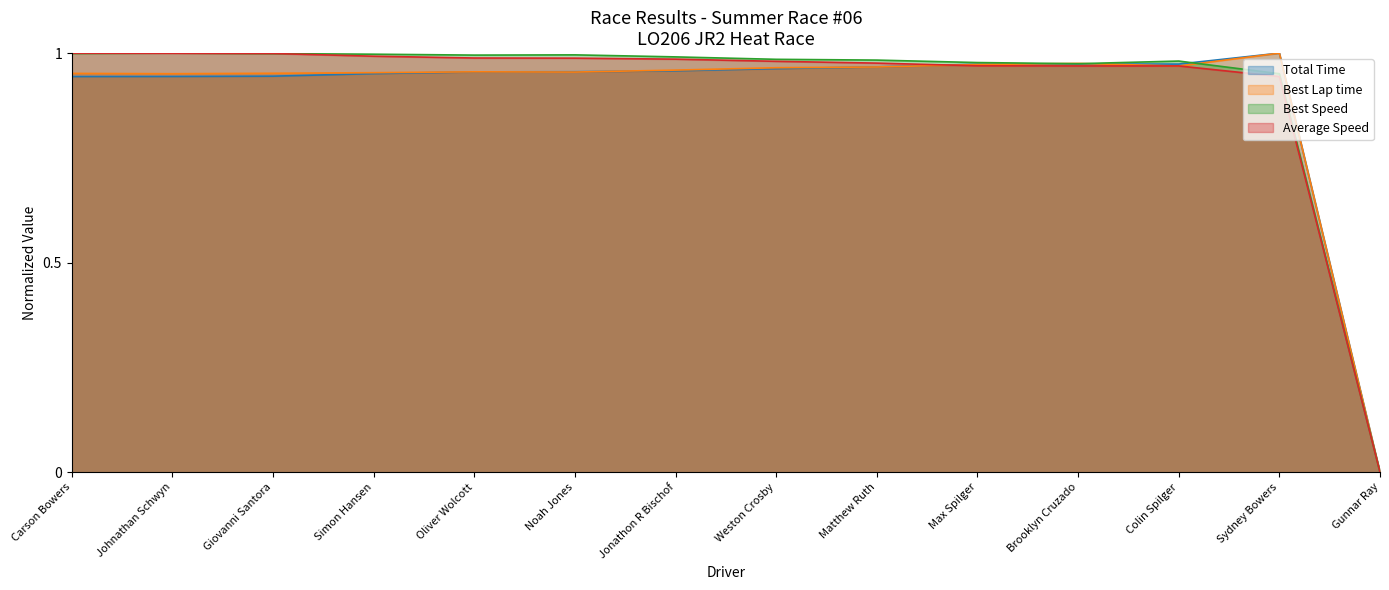

Where is the first local maximum for Best Lap time?

Oliver Wolcott